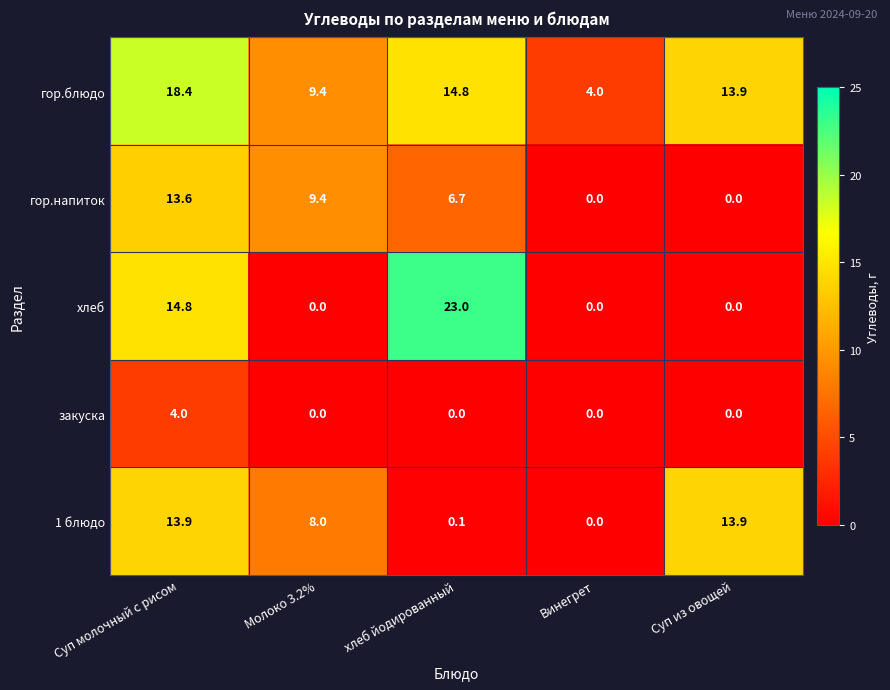

Which category has the highest value across all series?

хлеб йодированный